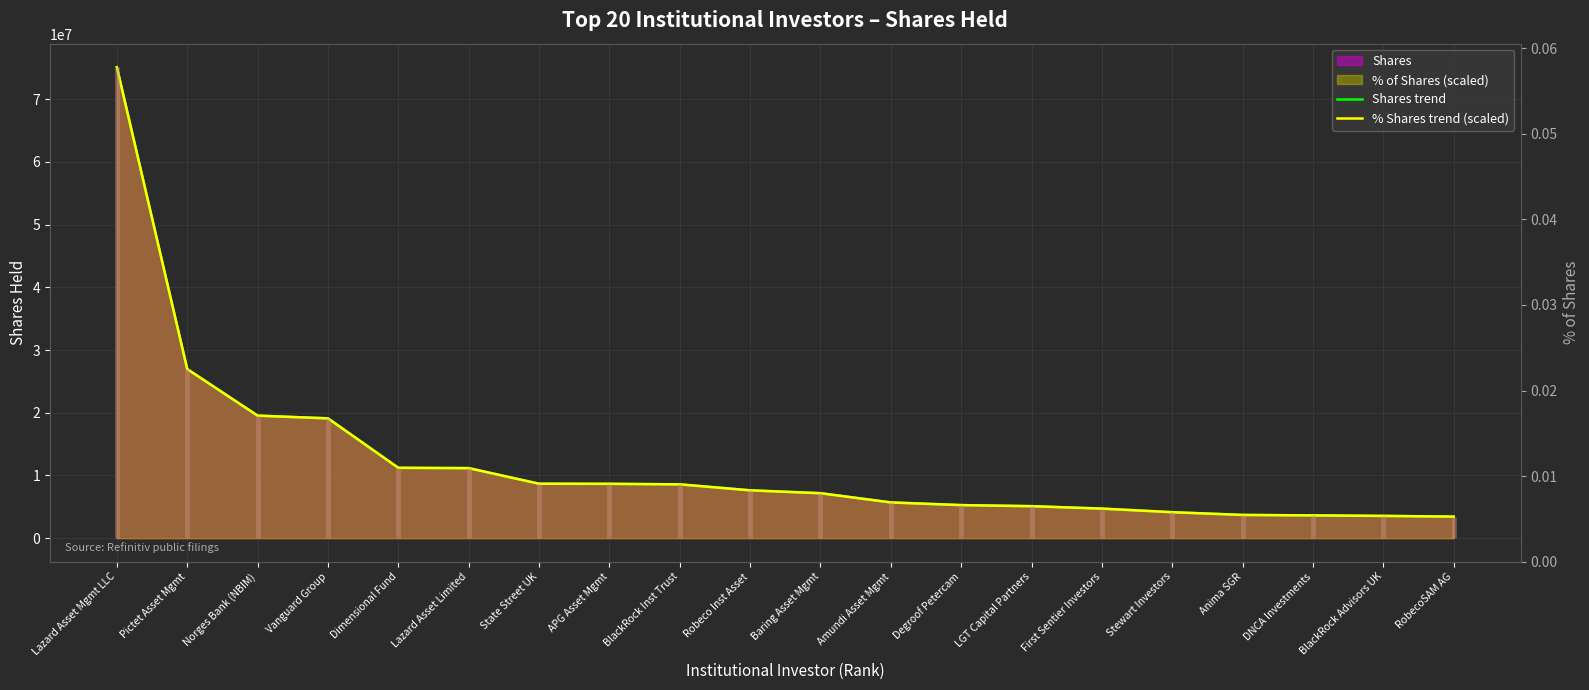

What is the label of the 11th point from the left?

Baring Asset Mgmt